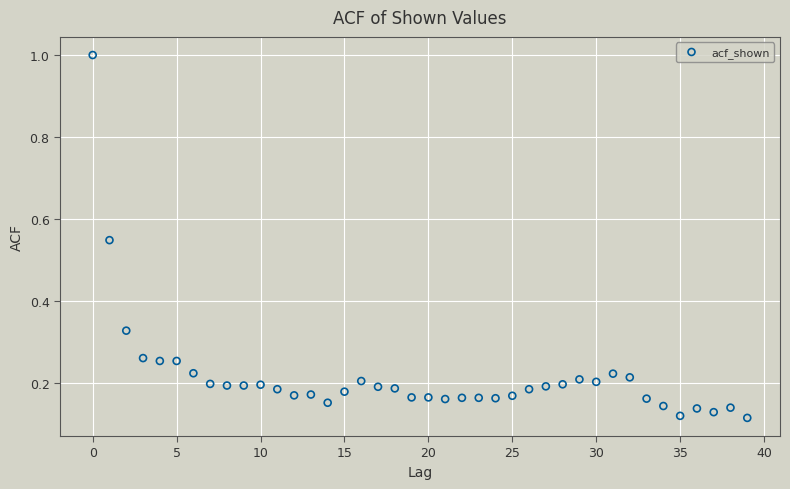

What is the range of Y values (max minus min)?

0.9